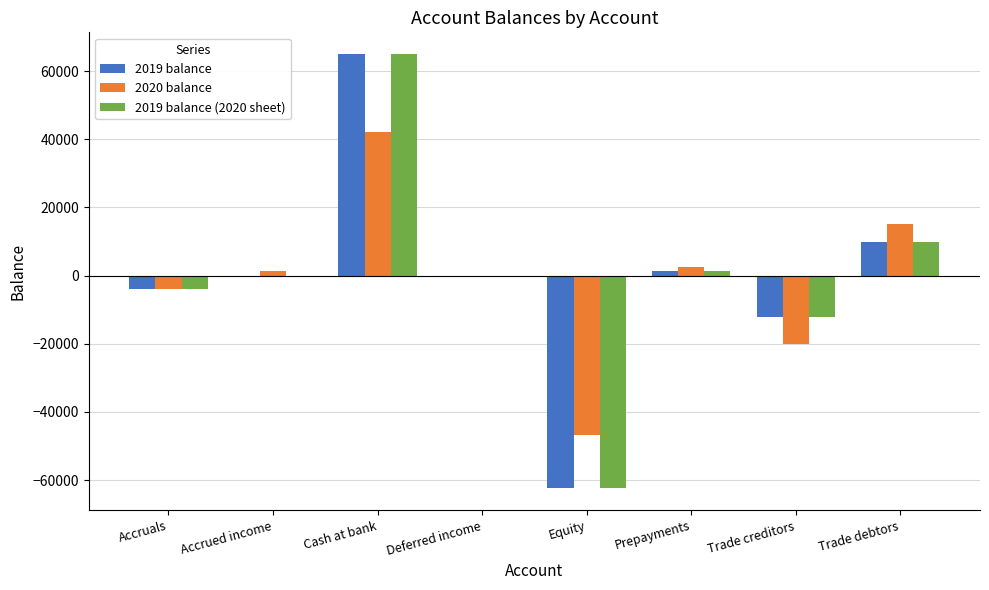

What is the total value across all series at Accruals?

-12000